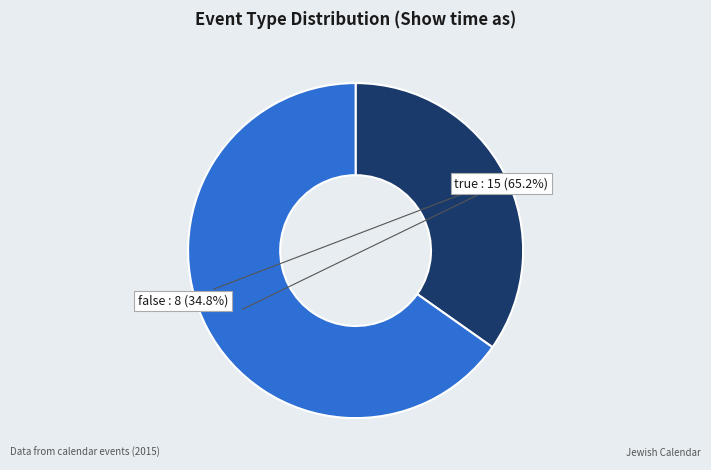

How many segments does this pie chart have?

2